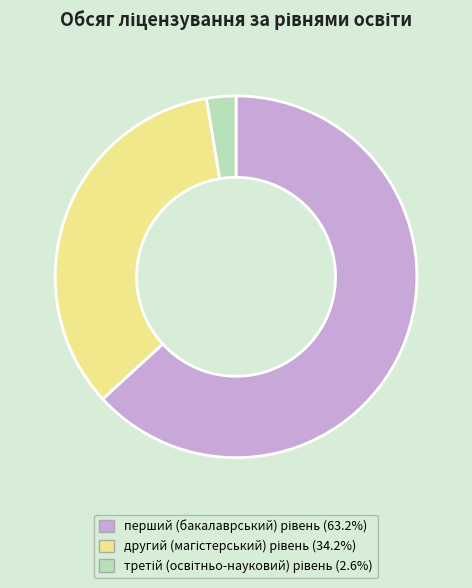

Is there a majority slice in this chart?

Yes